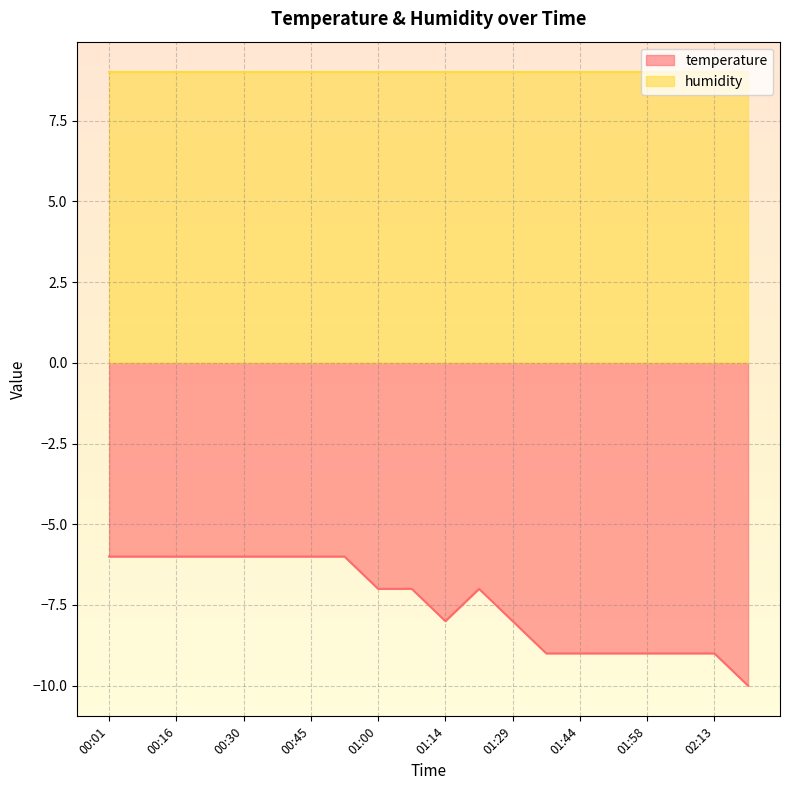

Which label corresponds to the largest value in the chart?

00:01